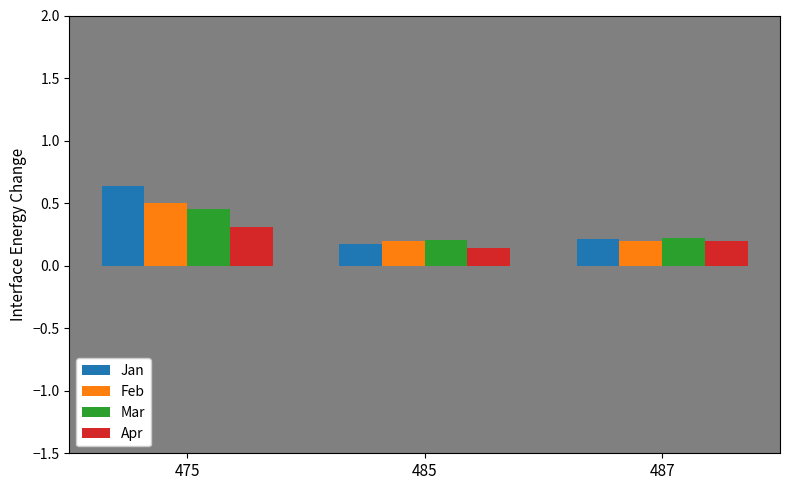

Which series has the largest range (max minus min)?

Jan